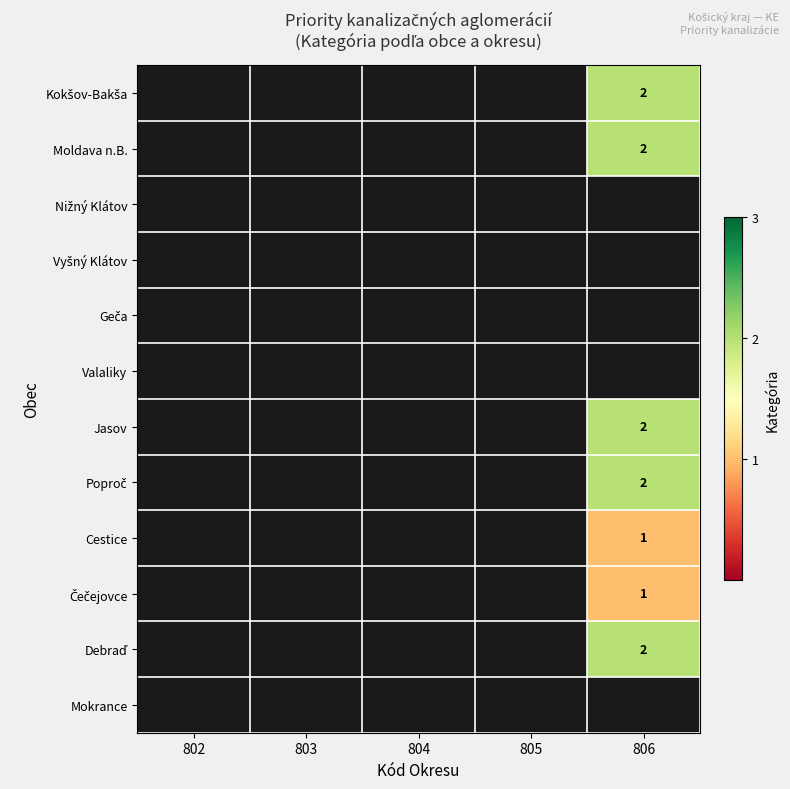

Rank the categories by Cestice value from lowest to highest.

802, 803, 804, 805, 806